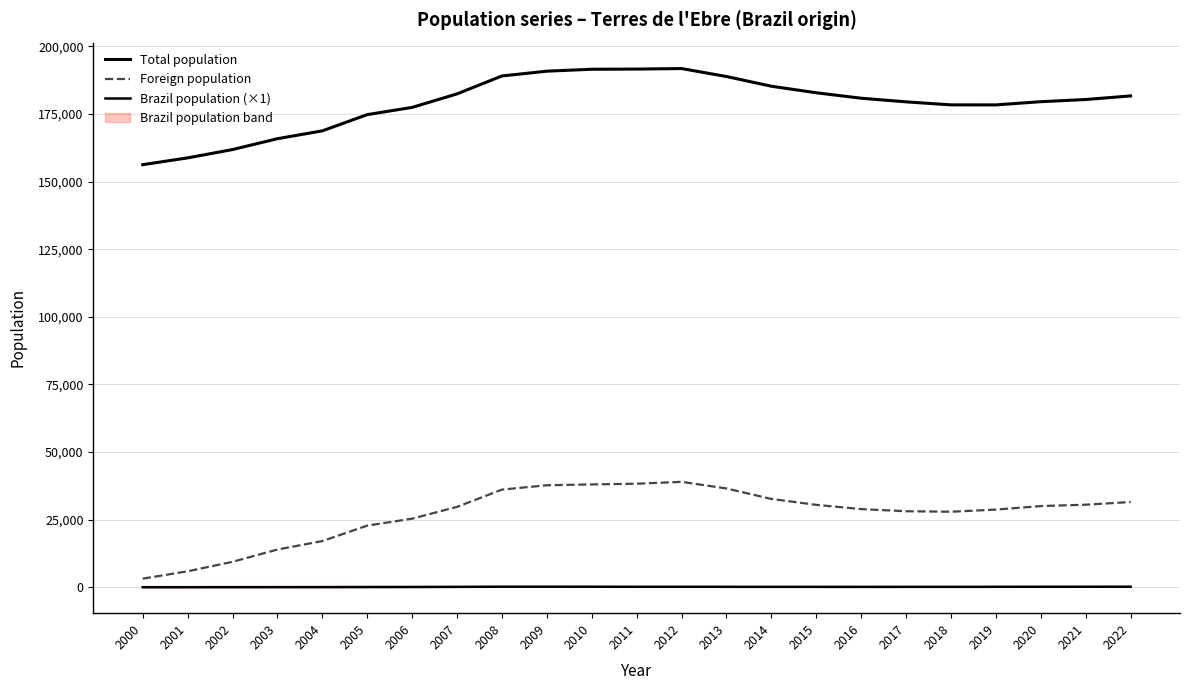

Is the value of Brazil population (×1) at 2007 greater than the value of Total population at 2008?

No